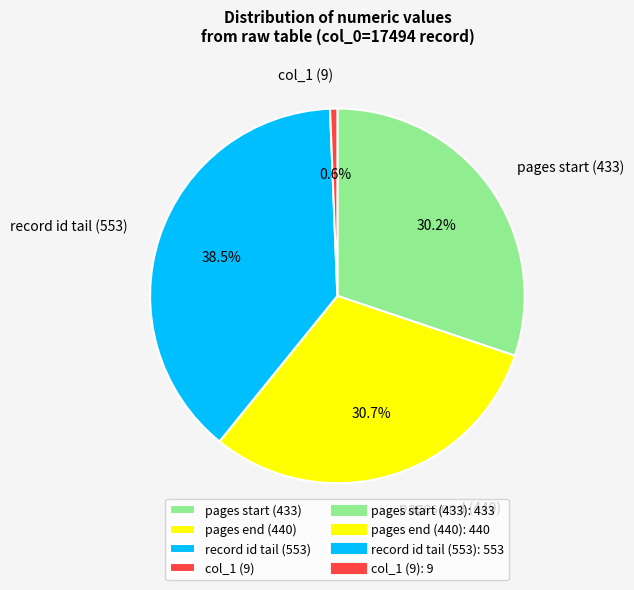

What is the total percentage of pages start (433) and col_1 (9)?

30.8%